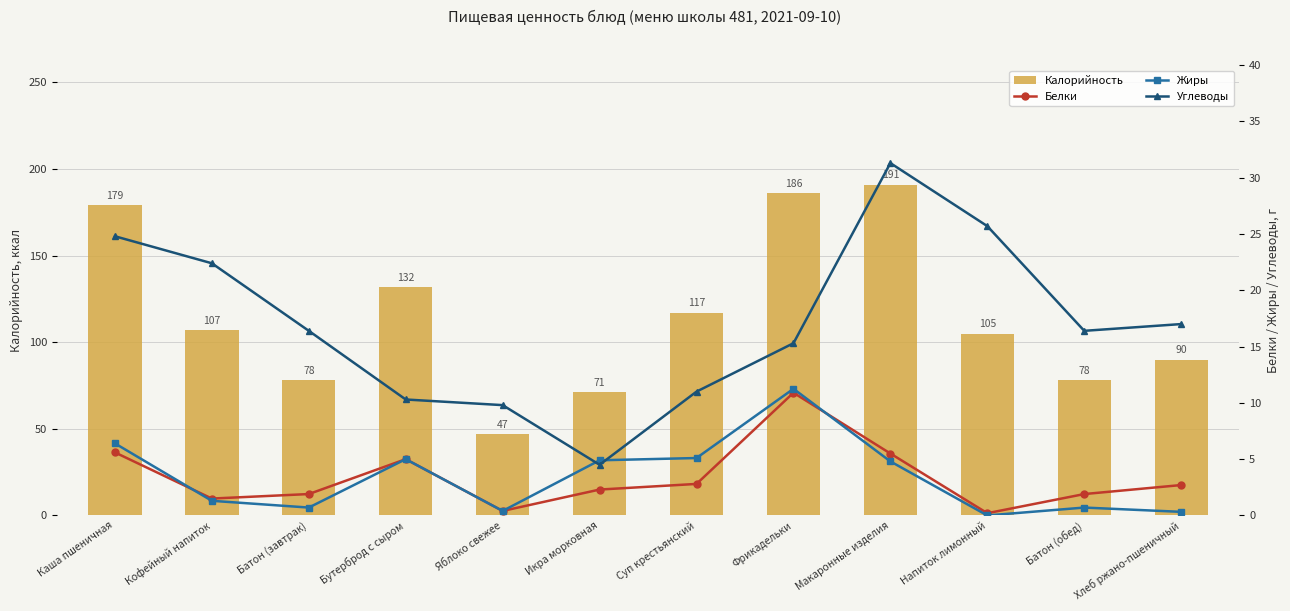

How many data points in Калорийность are less than 107?

6